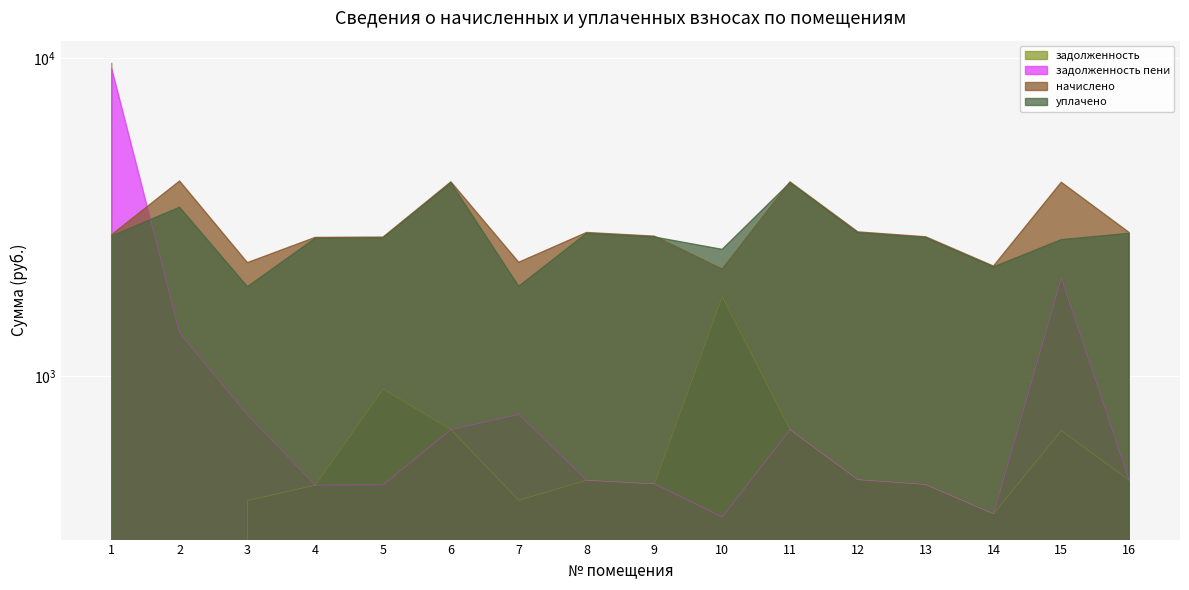

Reading left to right, what are all the values shown in this chart?

задолженность: 9604.0	0.0	406.3	454.5	911.1	679.2	407.4	470.9	458.6	1778.3	679.2	473.0	456.6	369.4	674.3	470.9
начислено: 2782.5	4099.9	2271.5	2727.1	2733.2	4075.3	2277.7	2825.6	2751.7	2166.9	4075.3	2837.9	2739.4	2216.2	4063.0	2825.6
уплачено: 2755.8	3390.6	1908.8	2709.8	2715.9	4049.4	1914.0	2807.7	2734.3	2500.6	4049.4	2820.0	2722.1	2202.1	2682.9	2807.7
задолженность пени: 9239.5	1366.6	756.2	454.5	455.5	679.2	758.2	470.9	458.6	361.1	679.2	473.0	456.6	369.4	2031.5	470.9